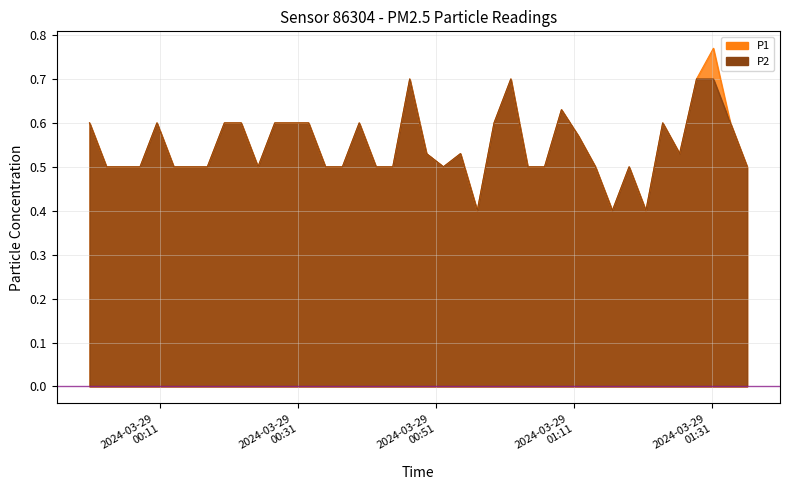

How many interior local peaks does the P2 series have?

8